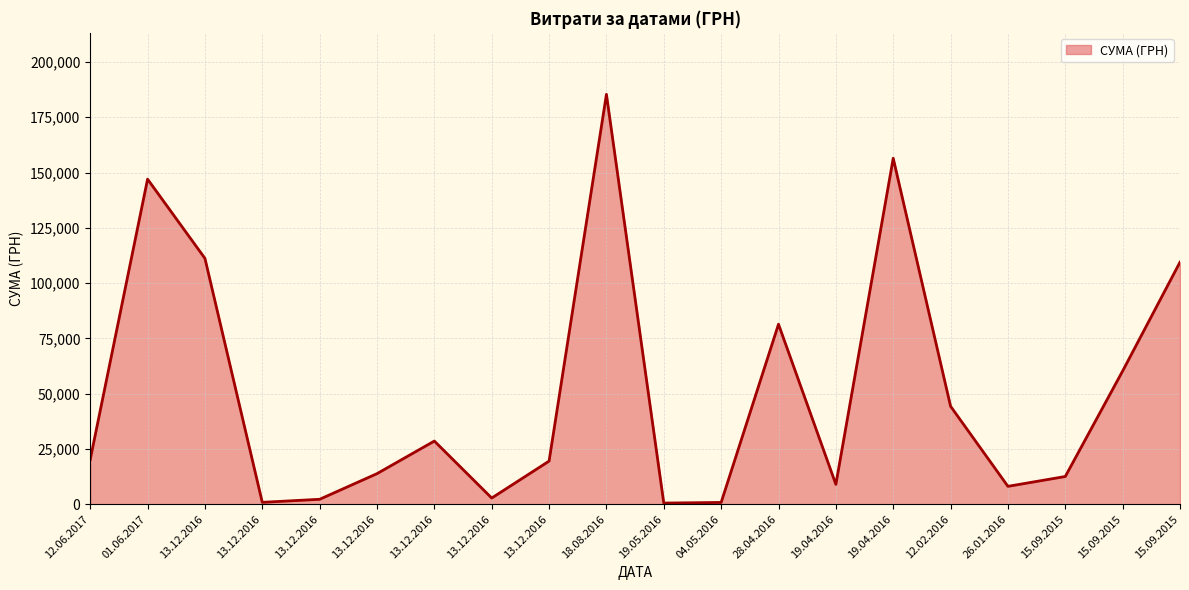

Does the chart display data point markers on the line(s)?

No